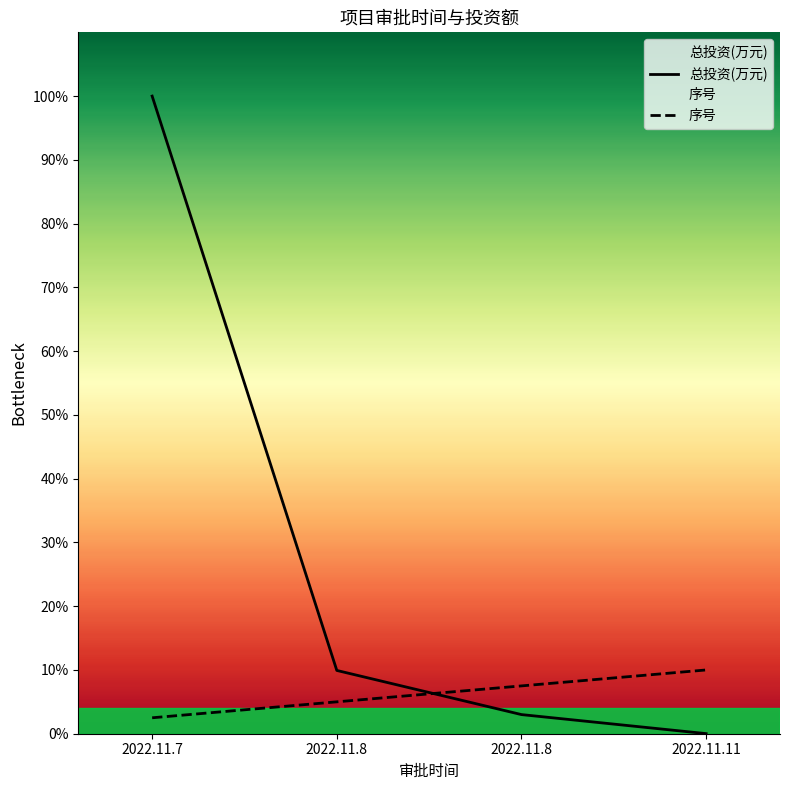

Which series changed the most between 2022.11.7 and 2022.11.8?

总投资(万元)